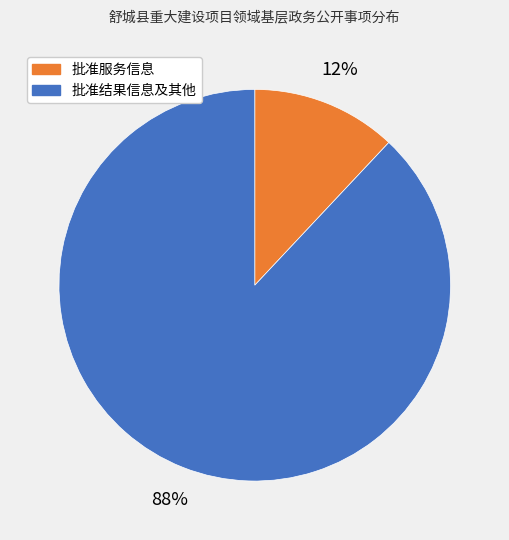

To the nearest percent, what is the difference between the largest and smallest slice percentages?

76%